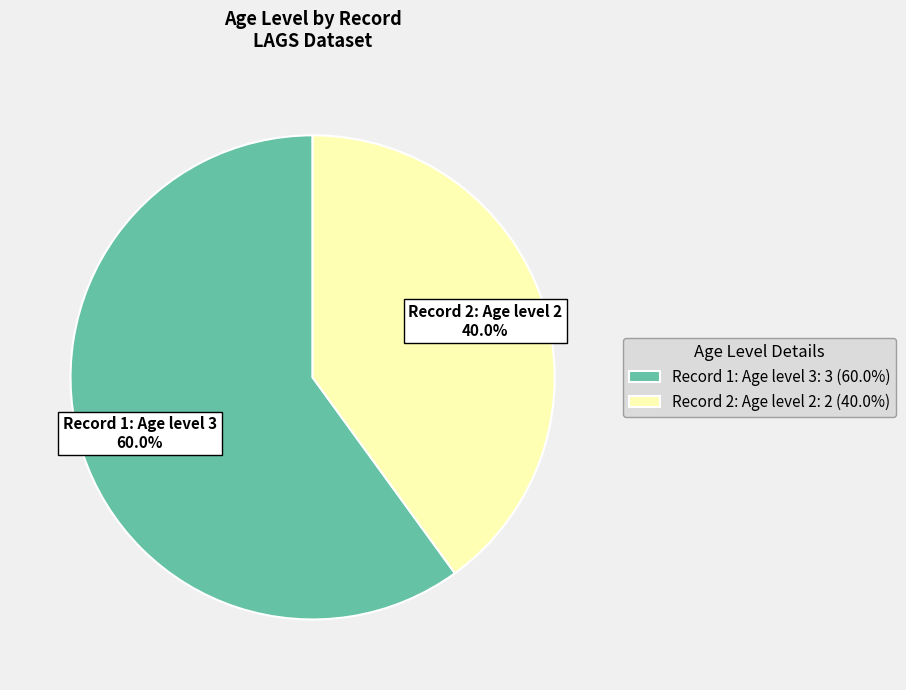

Approximately how many times larger is the value at Record 1: Age level 3: 3 (60.0%) compared to Record 2: Age level 2: 2 (40.0%)?

1.5